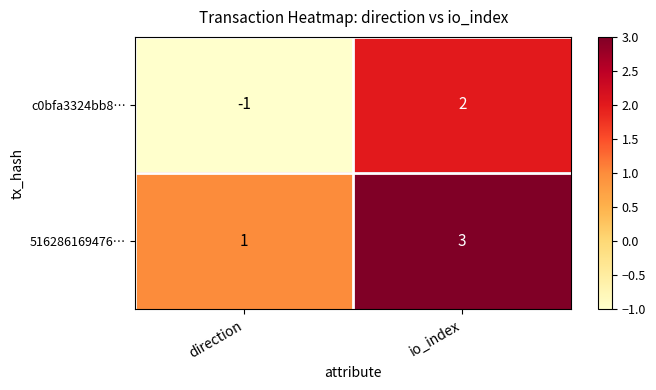

True or false: 516286169476… has a value of 3 at io_index.

True